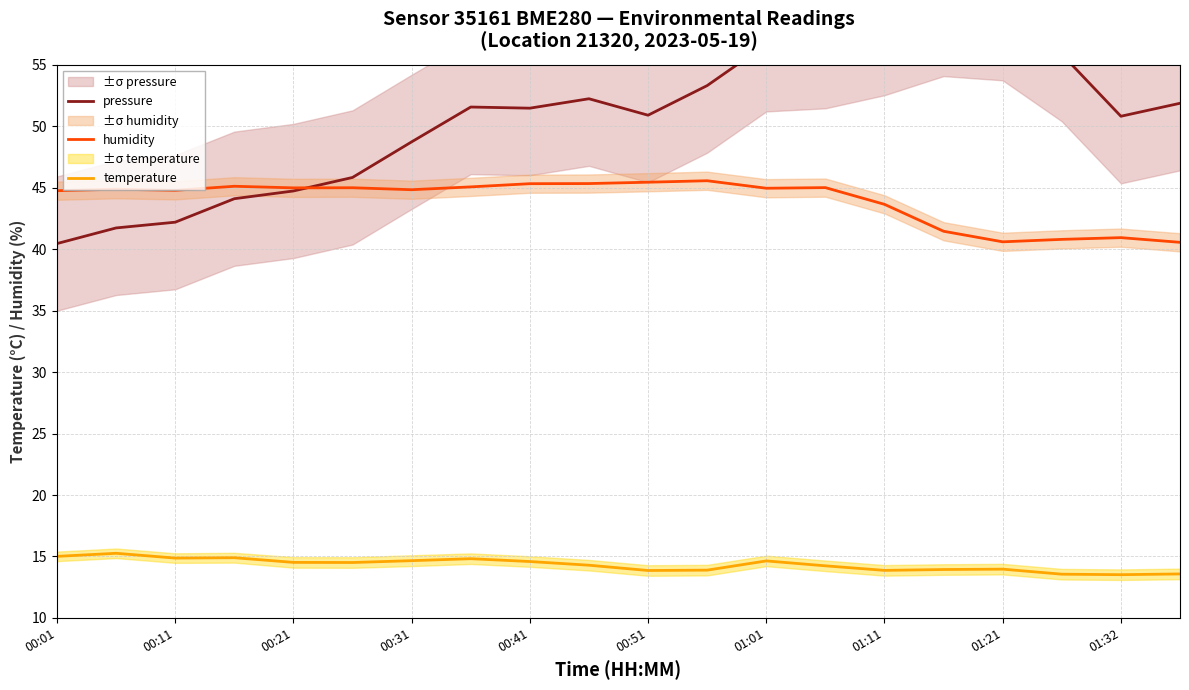

True or false: humidity and temperature intersect in this chart.

False